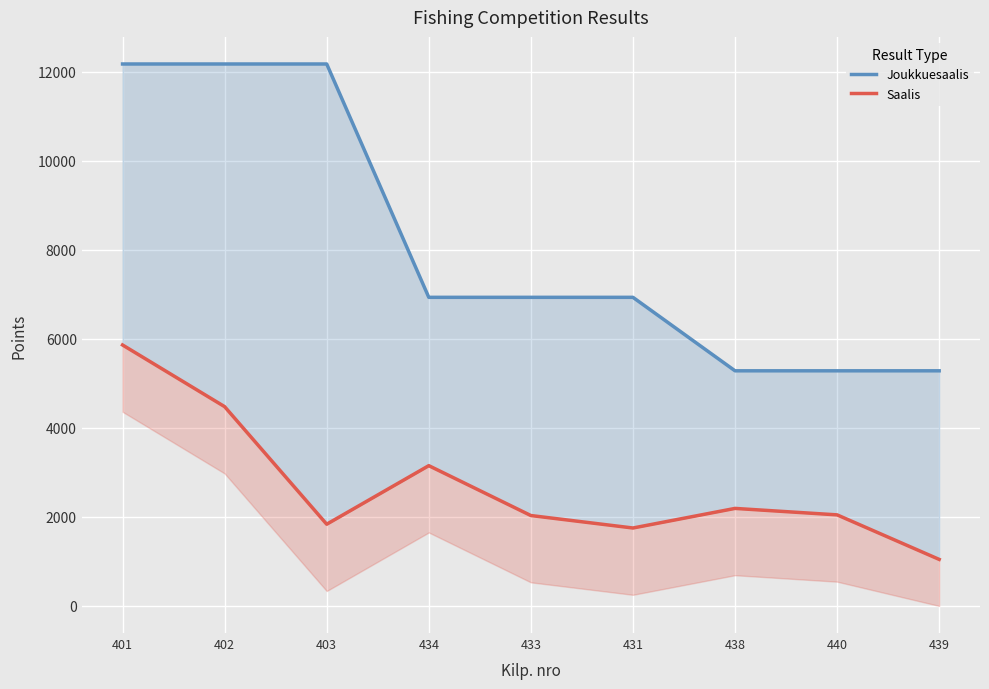

What is the average value of the Saalis series?

2709